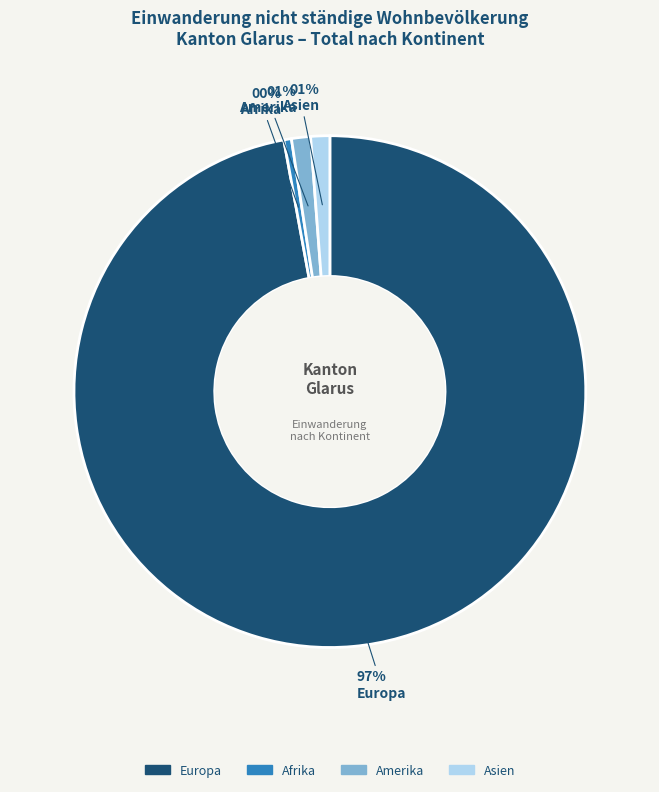

To the nearest percent, what is the average slice percentage?

25%